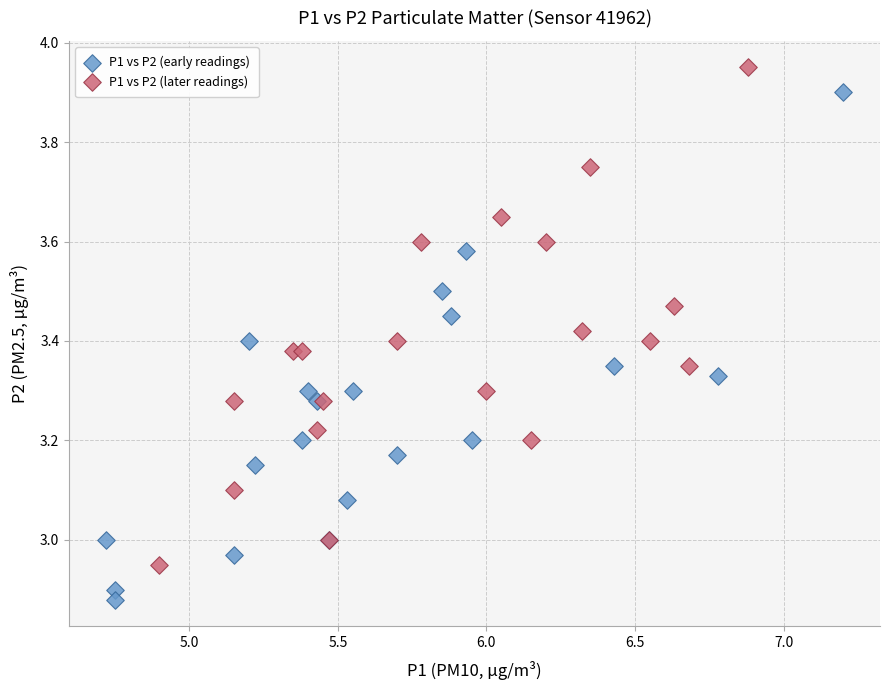

Which series reaches the minimum Y coordinate?

P1 vs P2 (early readings)